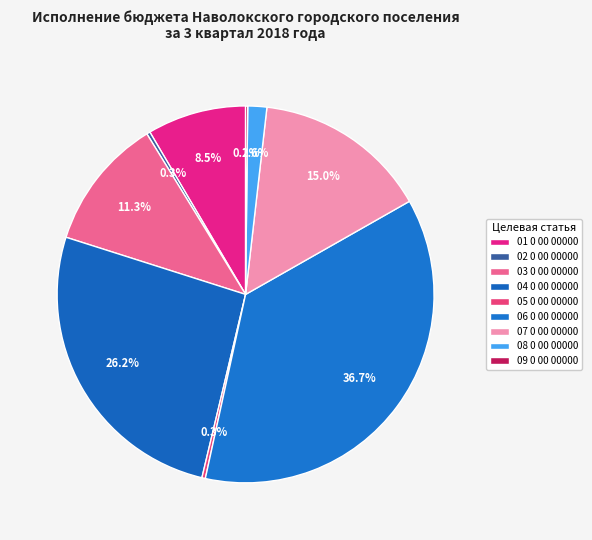

Which category has the biggest portion of the pie?

06 0 00 00000